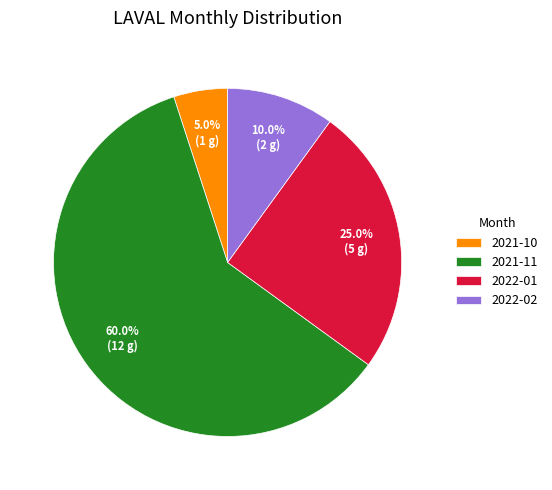

True or false: 2021-11 accounts for 67% of the total.

False